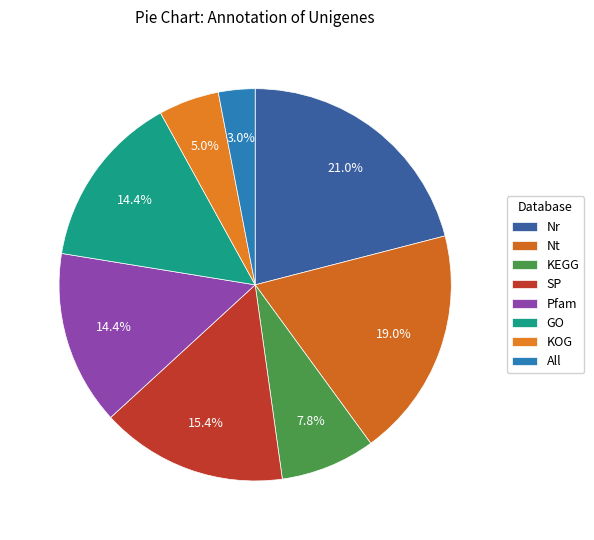

Approximately how many times larger is the value at GO compared to KEGG?

1.8